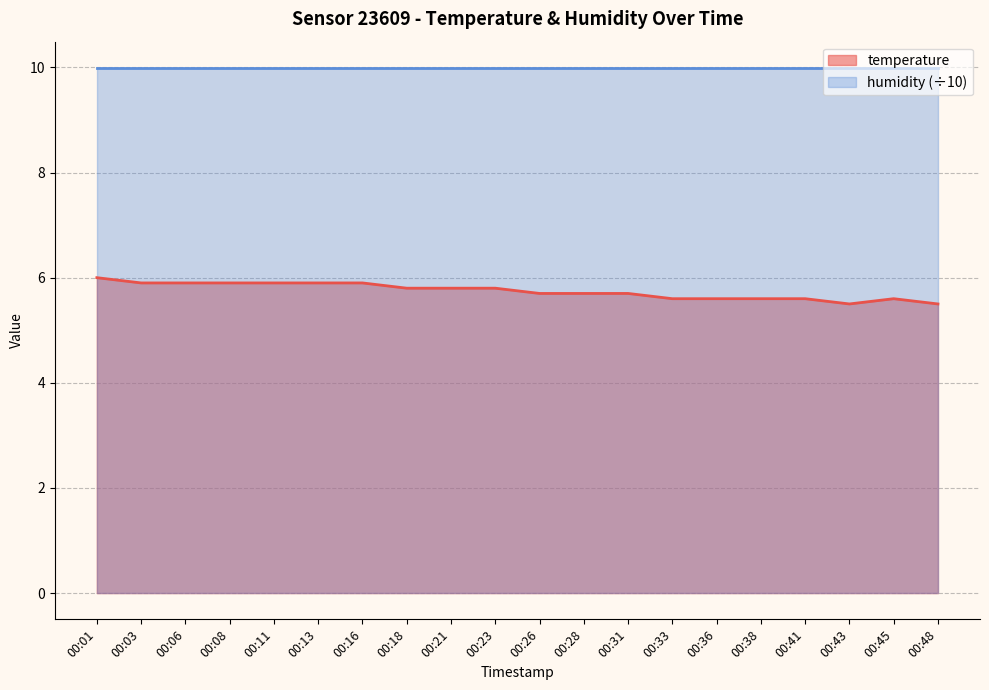

Which has a higher value, 00:01 or 00:08?

00:01